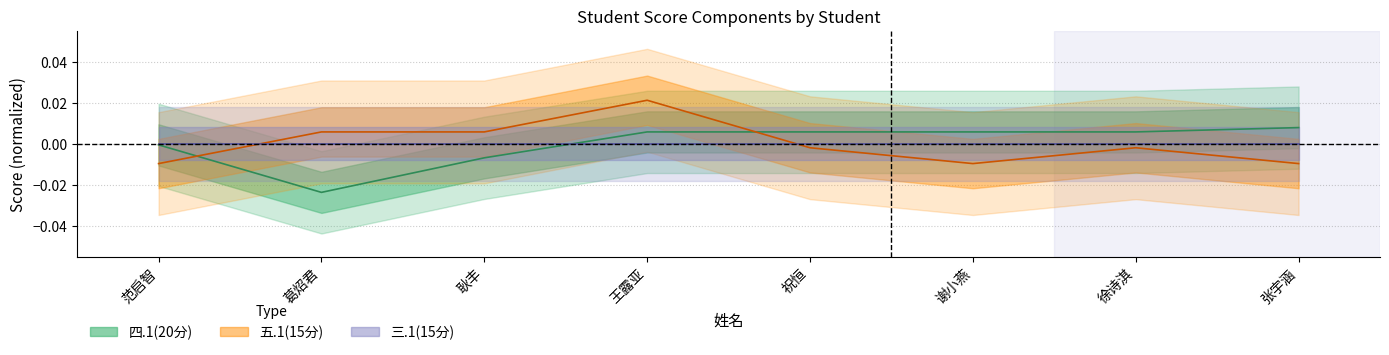

The value of 四.1(20分) at 王露亚 is 0.0. True or false?

True